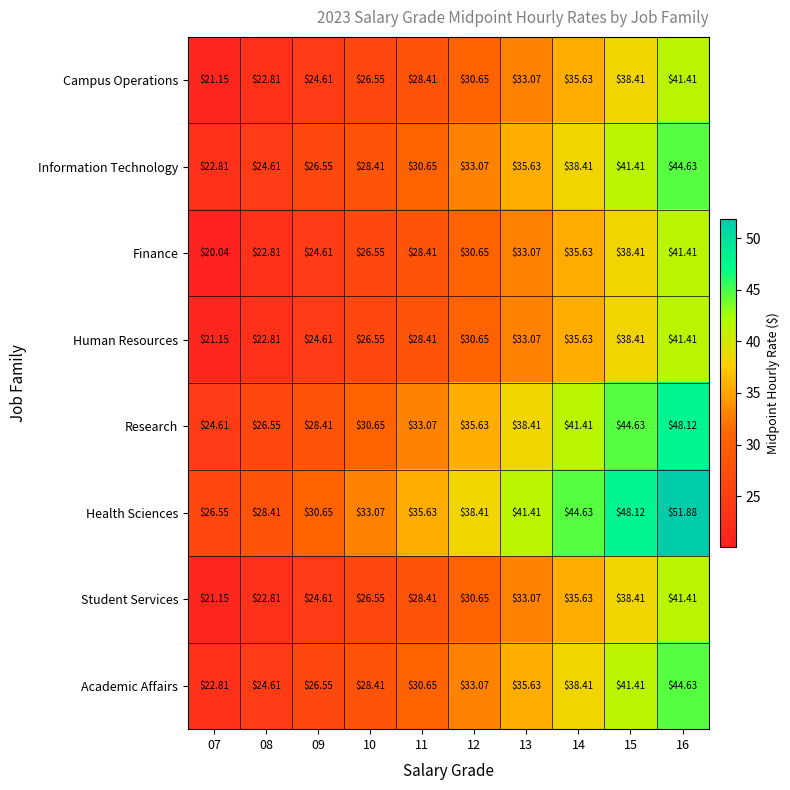

Is the value of Health Sciences at 08 greater than the value of Campus Operations at 15?

No